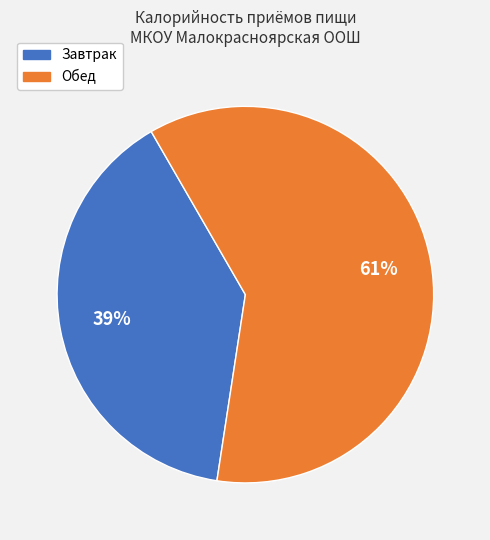

To the nearest percent, what is the average slice percentage?

50%